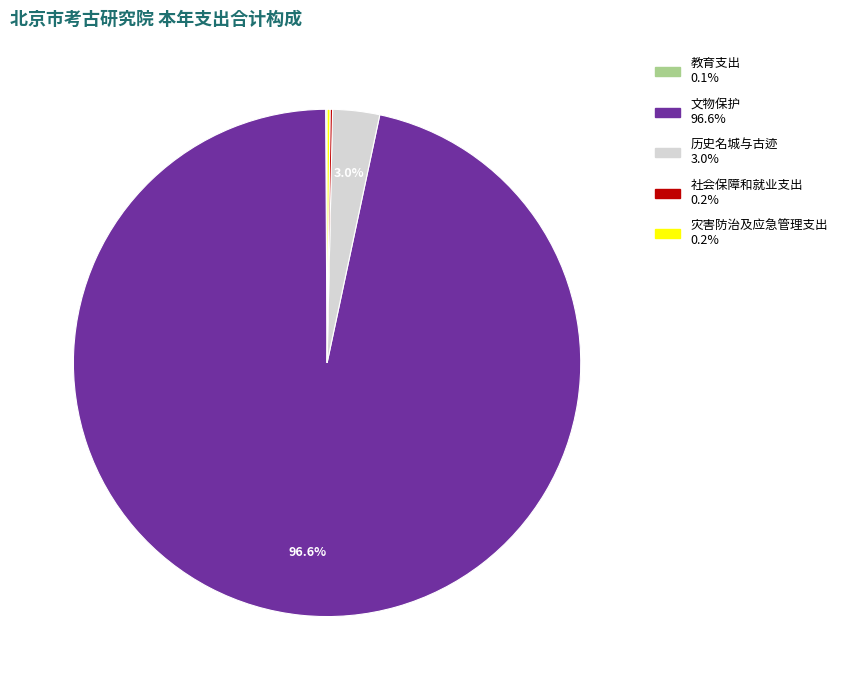

Which category has the biggest portion of the pie?

文物保护